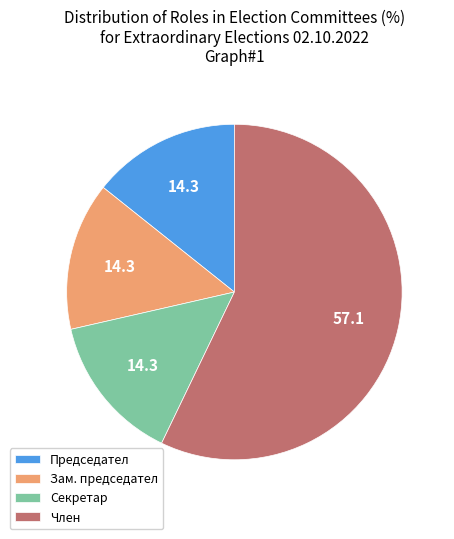

What is the ratio of the value at Член to the value at Секретар?

4.0